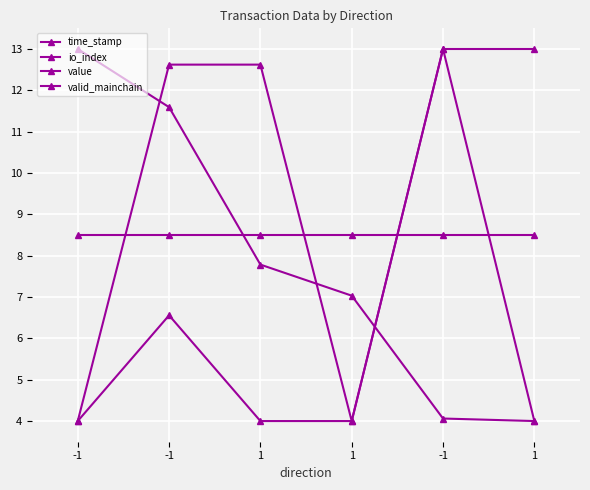

What is the difference between the highest and lowest values at -1?

9.0